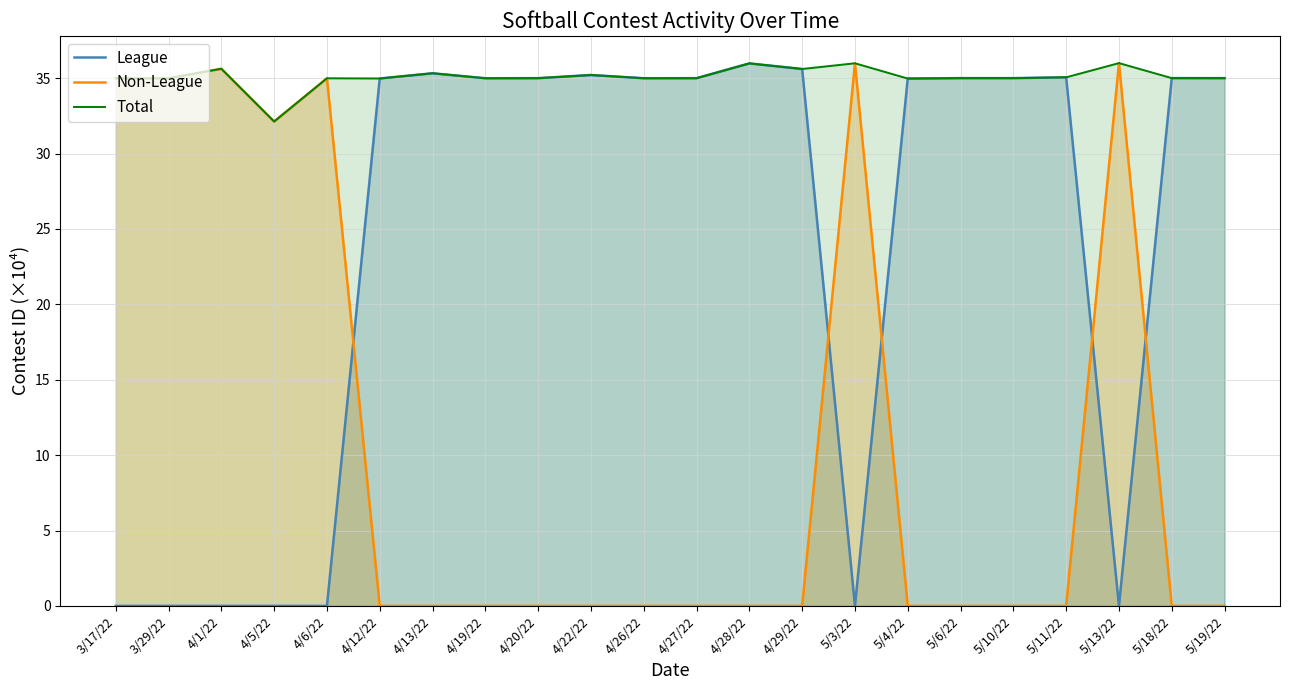

What is the label of the 3rd point from the left?

4/1/22